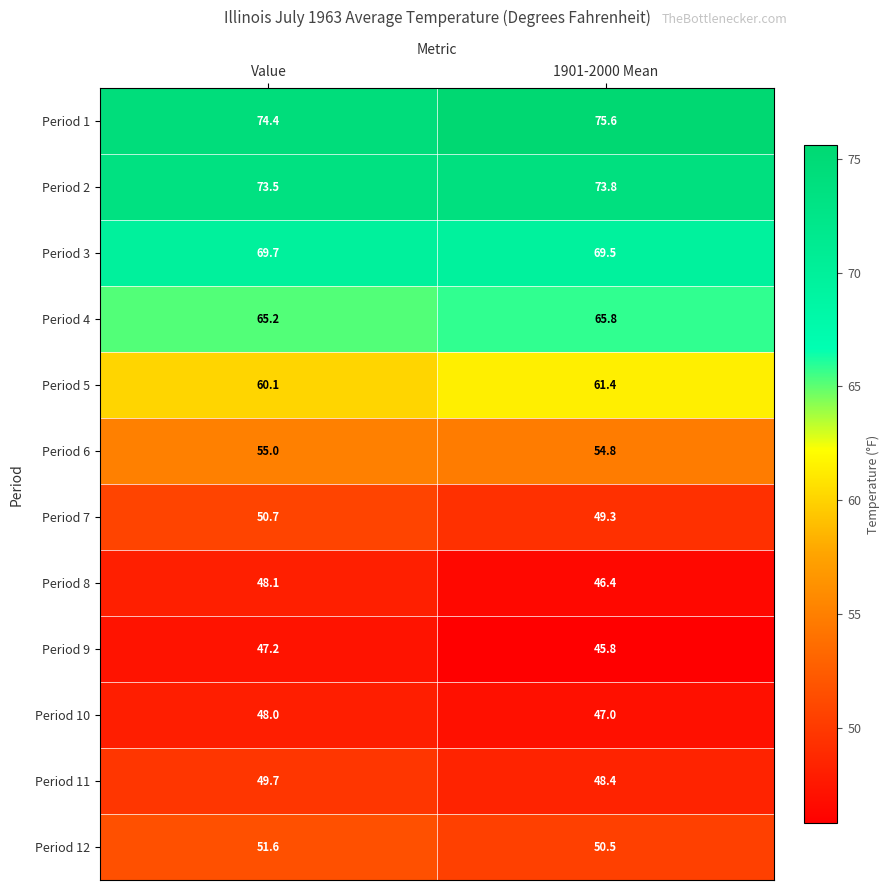

At how many categories does at least one series exceed 60?

2